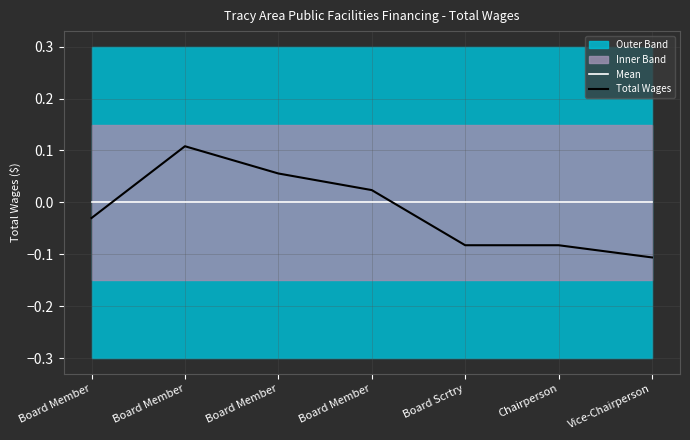

Which series has the largest range (max minus min)?

Total Wages